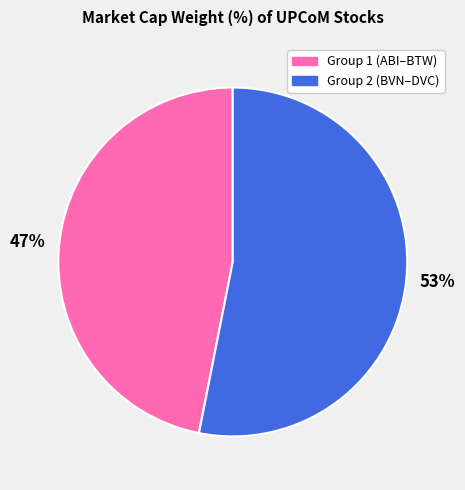

To the nearest percent, what is the difference between the largest and smallest slice percentages?

6%